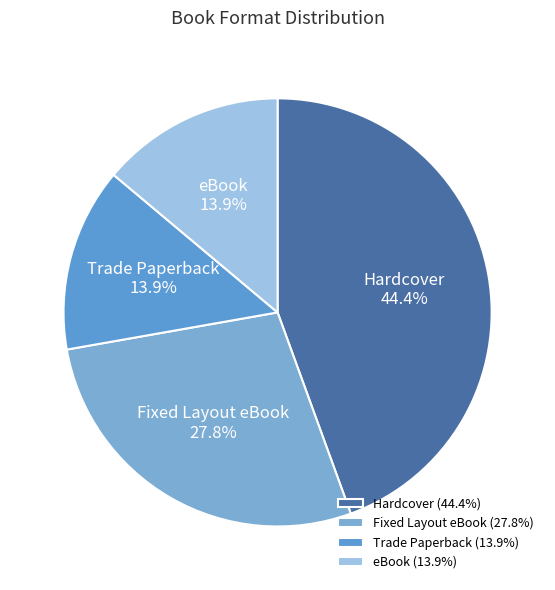

What percentage do Fixed Layout eBook and Trade Paperback together represent?

41.7%